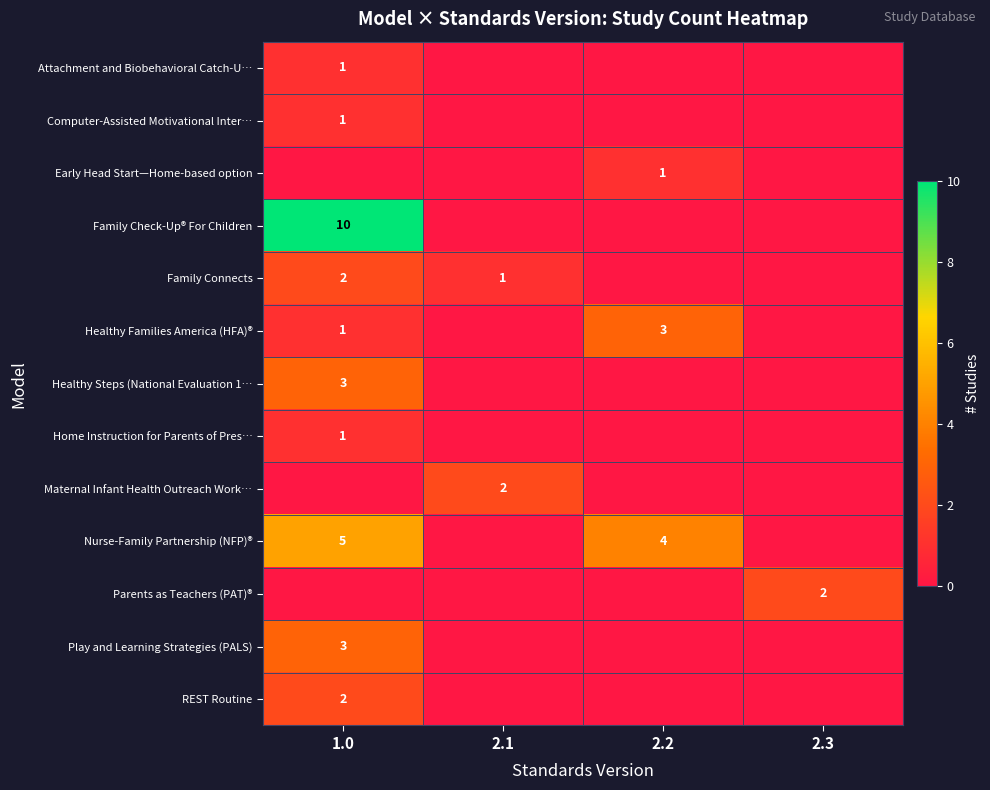

Is it true that Maternal Infant Health Outreach Work… equals 0 at 2.1?

False